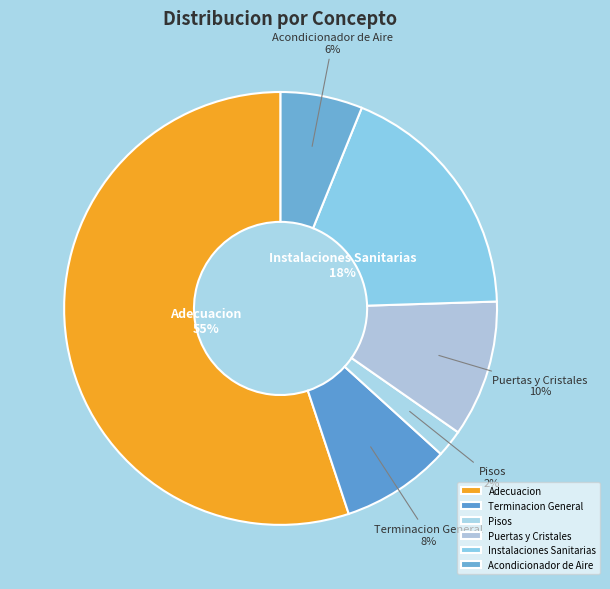

Is the sum of Terminacion General and Acondicionador de Aire greater than half?

No